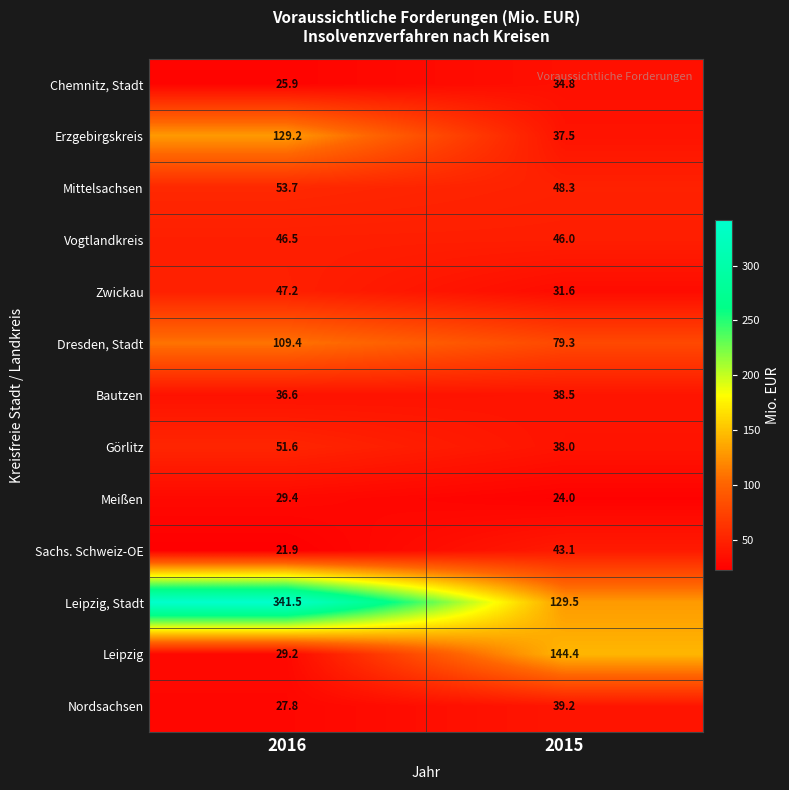

List the series in order of their peak value, highest first.

Leipzig, Stadt, Leipzig, Erzgebirgskreis, Dresden, Stadt, Mittelsachsen, Görlitz, Zwickau, Vogtlandkreis, Sachs. Schweiz-OE, Nordsachsen, Bautzen, Chemnitz, Stadt, Meißen